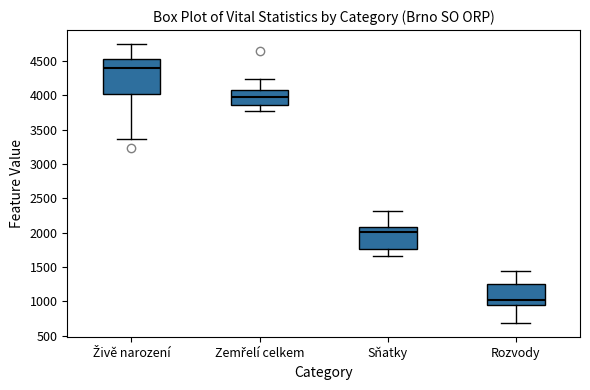

Reading left to right, read every box against the y-axis: the position of its median line, the range the box covers, and the ends of its whiskers. The values are not printed on the chart, so give them approximately, as read against the axis.

Živě narození: median 4400, box 4000 to 4500, whiskers 3350 to 4750
Zemřelí celkem: median 3950, box 3850 to 4100, whiskers 3800 to 4250
Sňatky: median 2000, box 1750 to 2100, whiskers 1650 to 2300
Rozvody: median 1000, box 950 to 1250, whiskers 700 to 1450